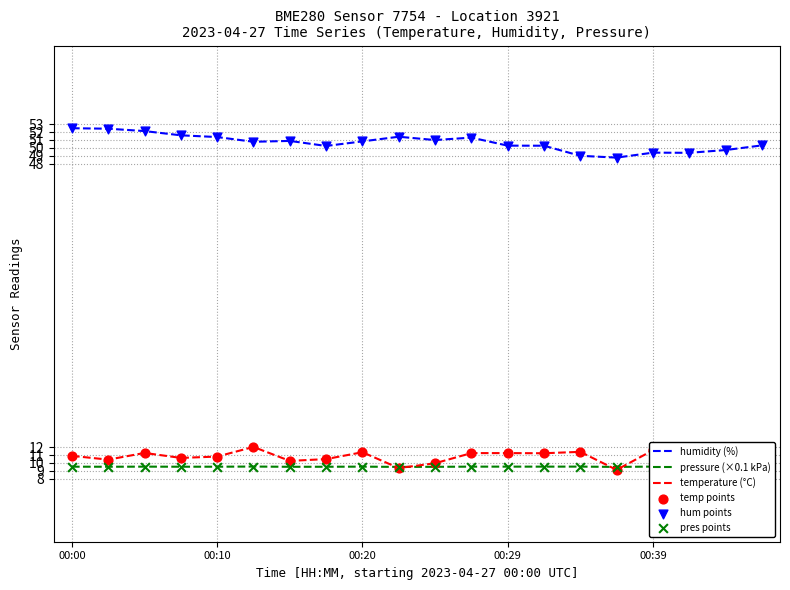

Which series reaches the maximum Y coordinate?

humidity (%)